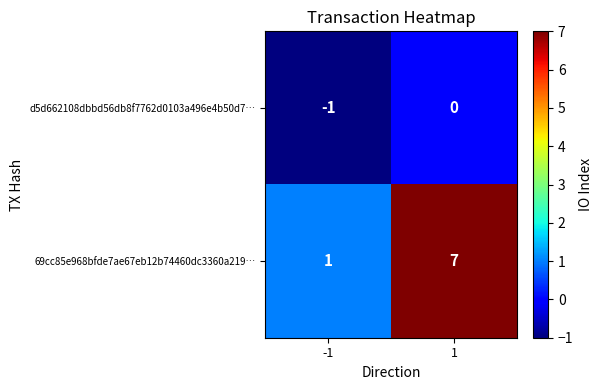

Reading left to right, list all the values displayed in this chart.

d5d662108dbbd56db8f7762d0103a496e4b50d7…: -1=-1	1=0
69cc85e968bfde7ae67eb12b74460dc3360a219…: -1=1	1=7